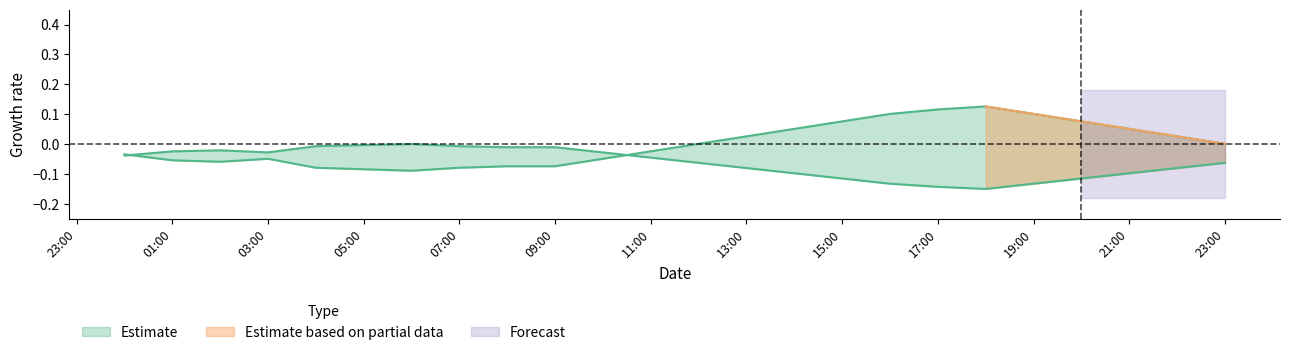

Which has a higher value, 23:00 or 19:00?

19:00